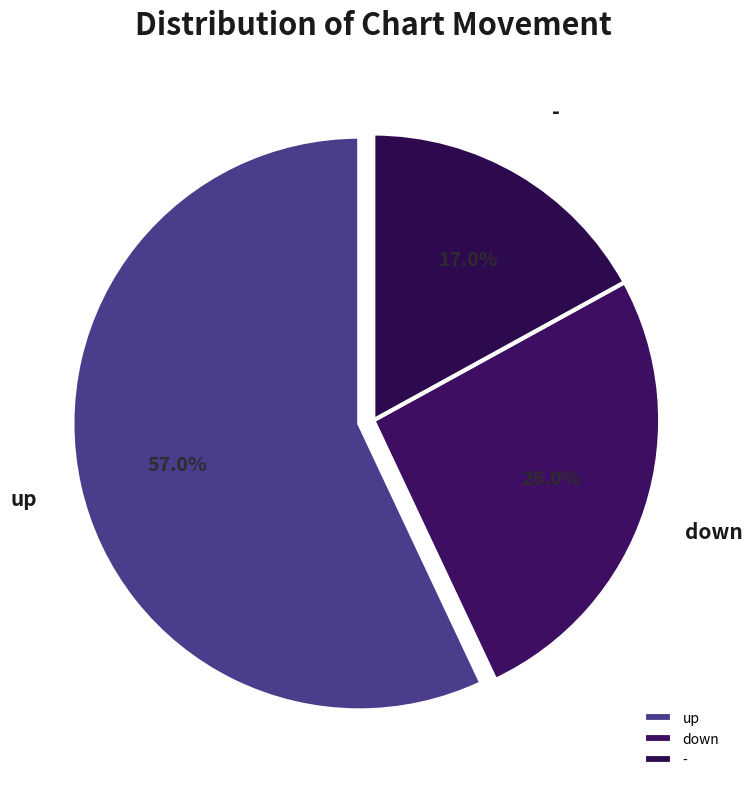

Approximately how many times larger is the value at - compared to down?

0.7